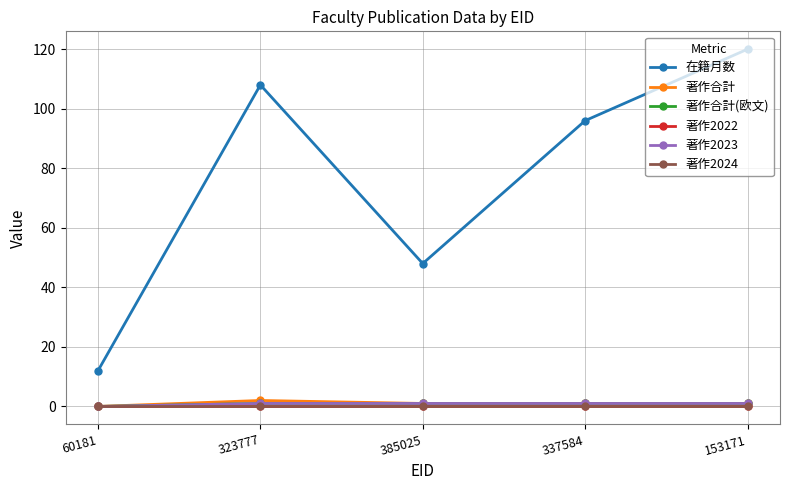

Which series has the largest range (max minus min)?

在籍月数